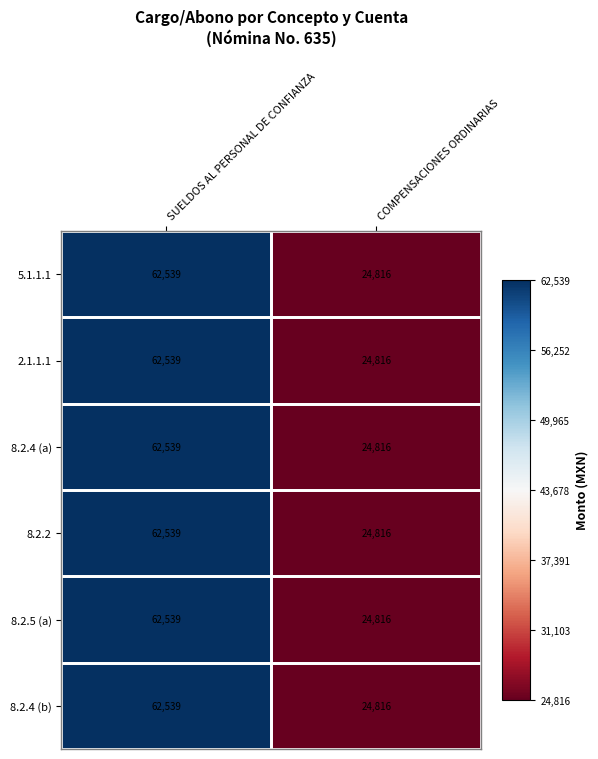

True or false: 8.2.2 has a value of 24816 at COMPENSACIONES ORDINARIAS.

True